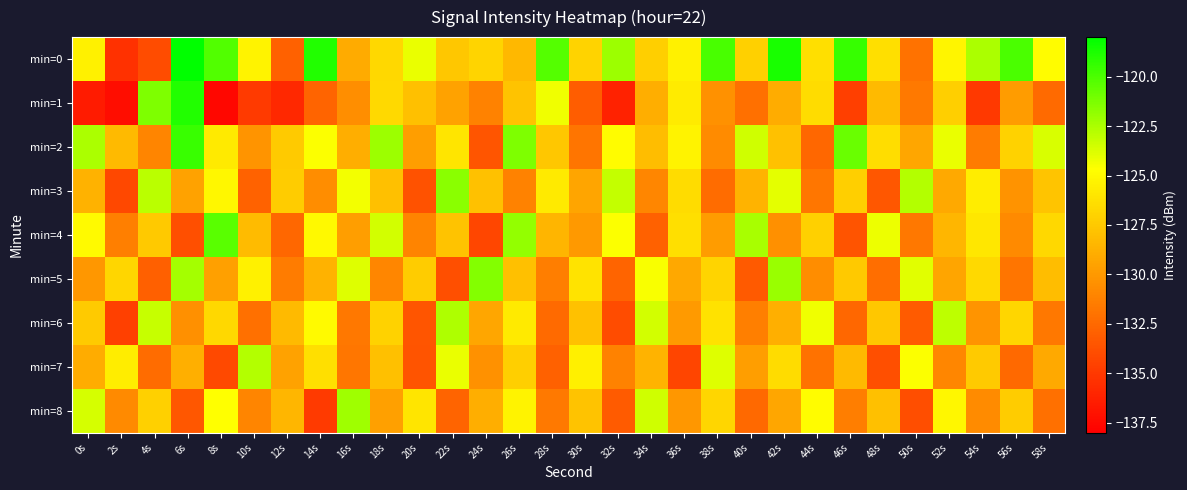

At which category is the sum across all series the highest?

6s